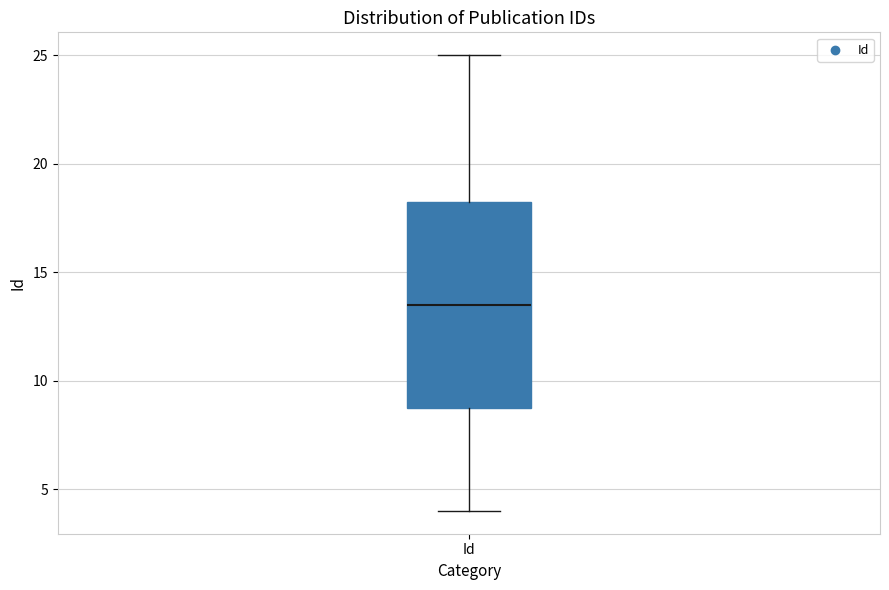

Read this box plot against the y-axis: the position of the median line, the range covered by the box, and the ends of both whiskers. The values are not printed on the chart, so give them approximately, as read against the axis.

median 13.5, box 9.0 to 18.5, whiskers 4.0 to 25.0